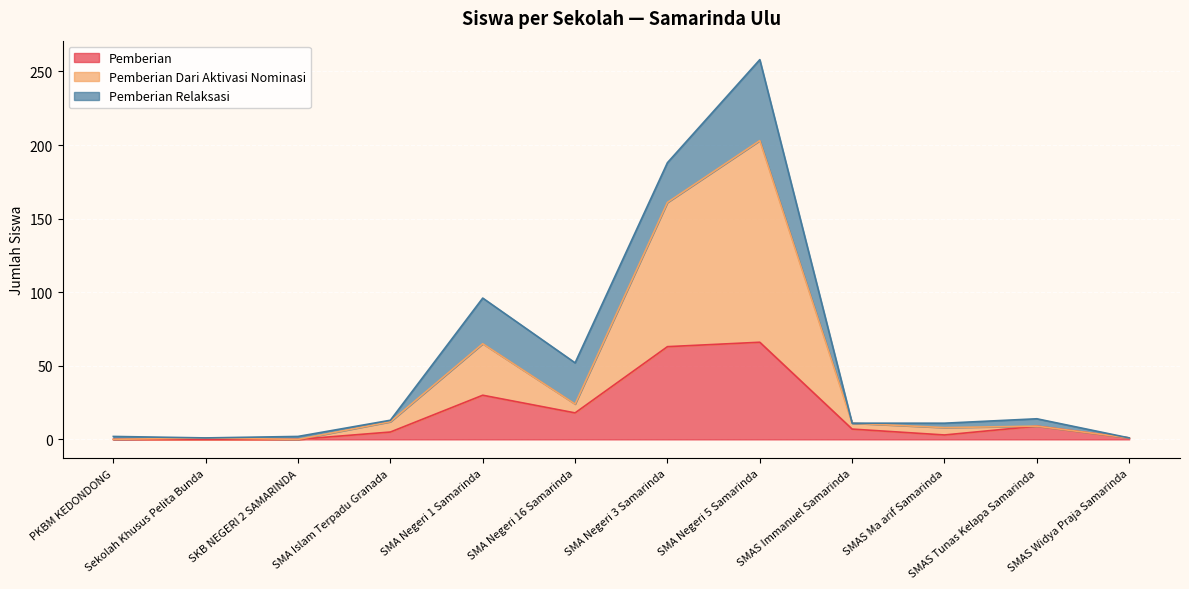

At which category is the sum across all series the highest?

SMA Negeri 5 Samarinda